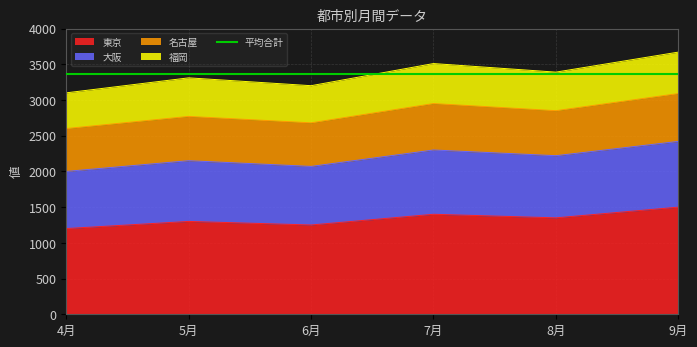

What is the smallest value displayed?

1200